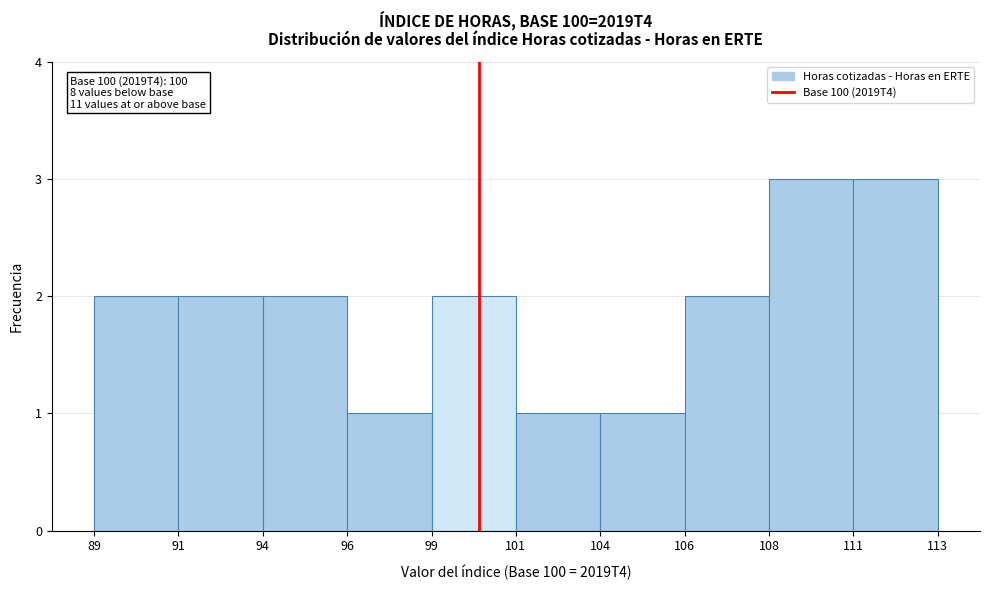

Reading left to right, extract all data points from this chart.

89=2	91=2	94=2	96=1	99=2	101=1	104=1	106=2	108=3	111=3